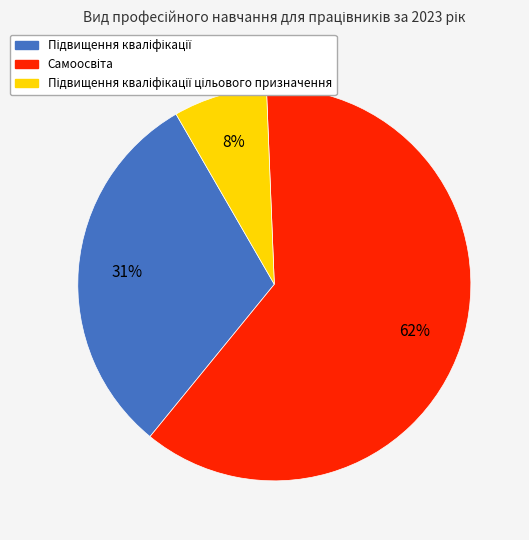

To the nearest percent, what is the average slice percentage?

33%